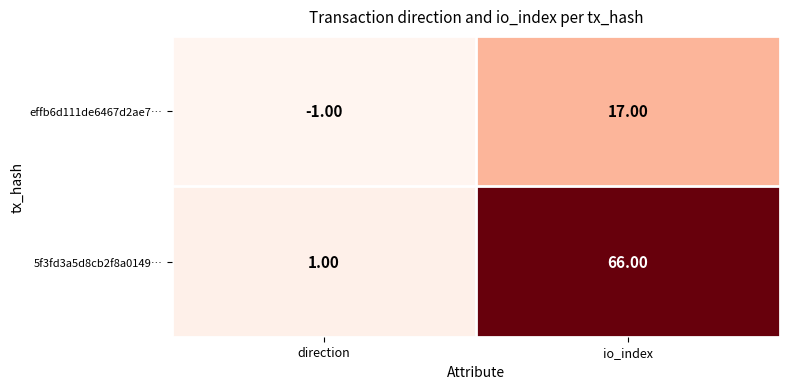

Count the number of data series in this chart.

2